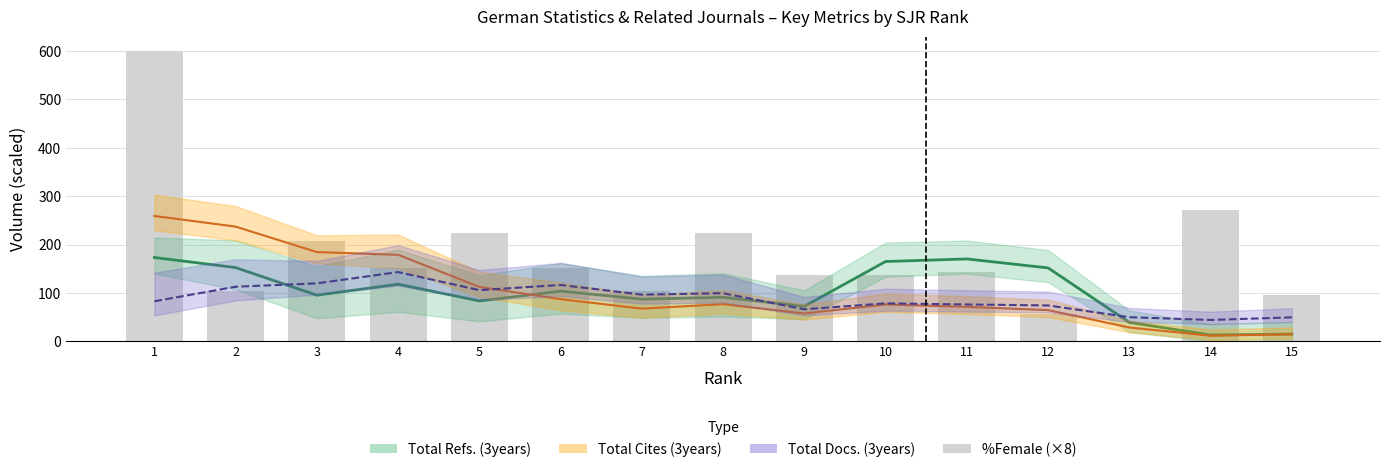

How many data points in Total Refs. trend are above 95?

8